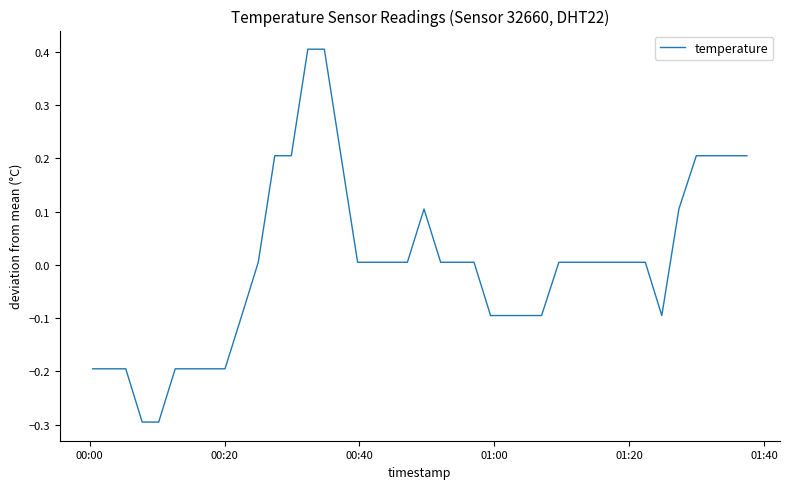

What is the greatest value displayed?

0.4